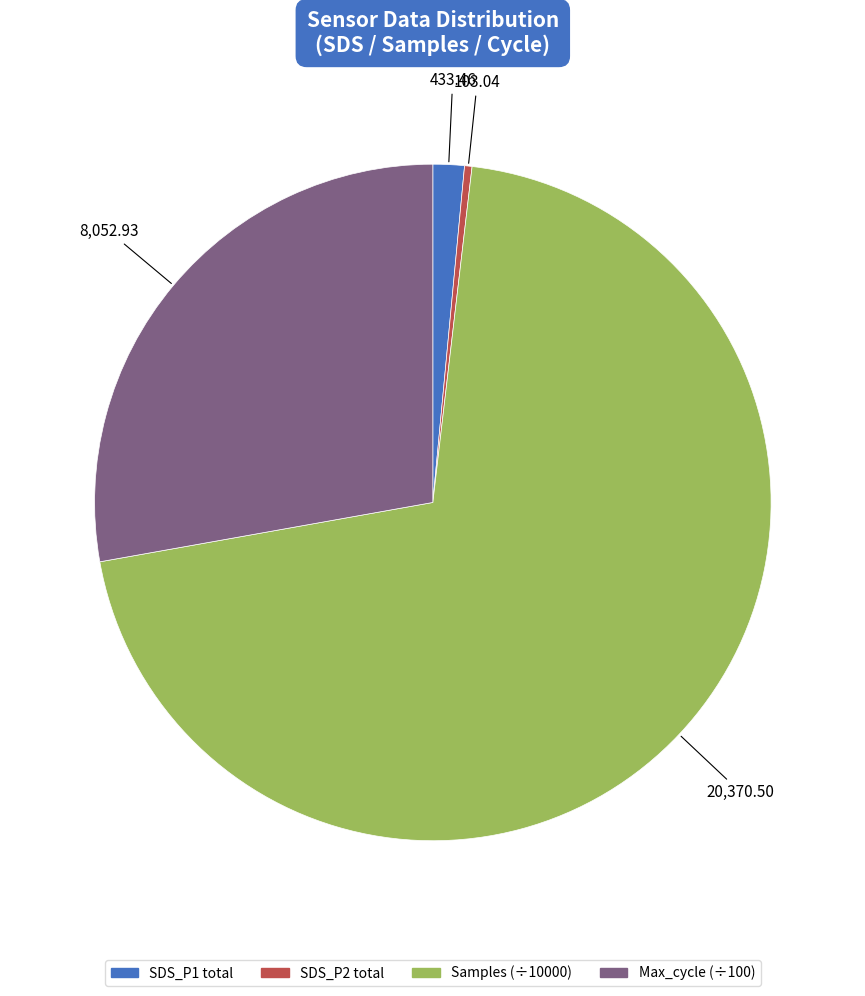

Rank the categories by value from highest to lowest.

Samples (÷10000), Max_cycle (÷100), SDS_P1 total, SDS_P2 total